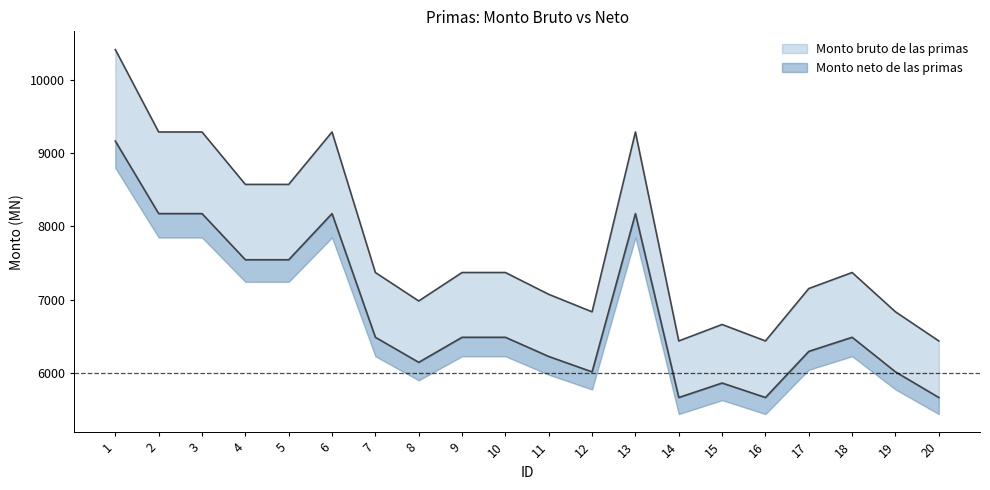

Which series has the largest total across all categories?

Monto bruto de las primas